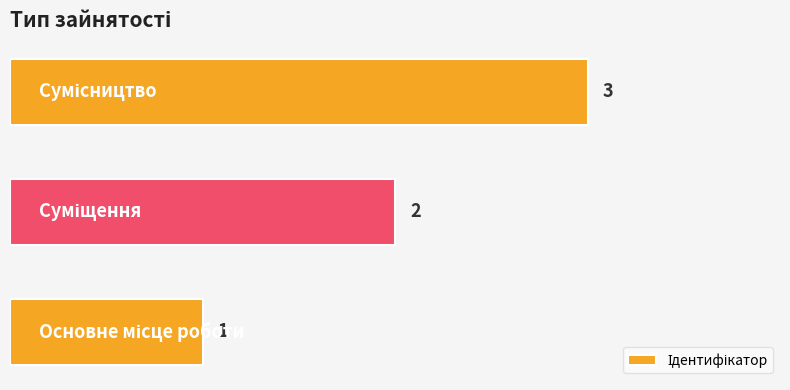

Does the chart contain any negative values?

No